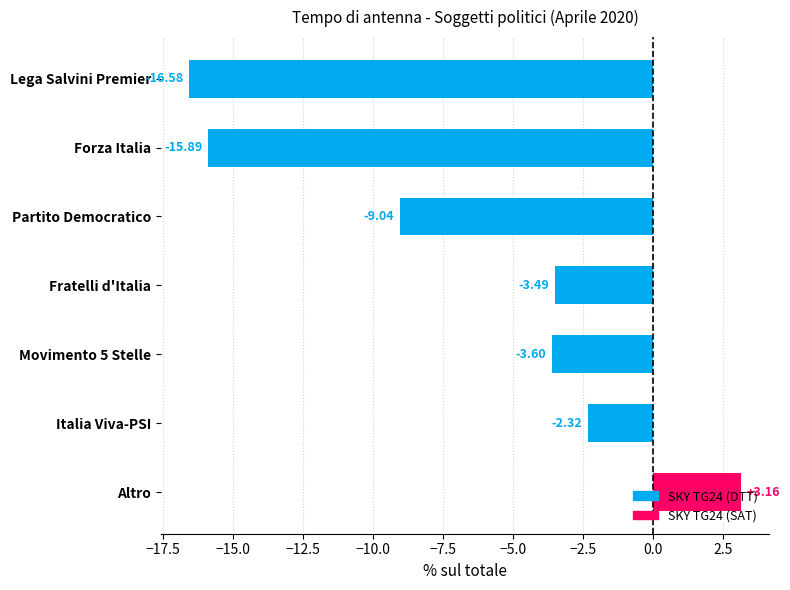

What is the average value?

-6.8